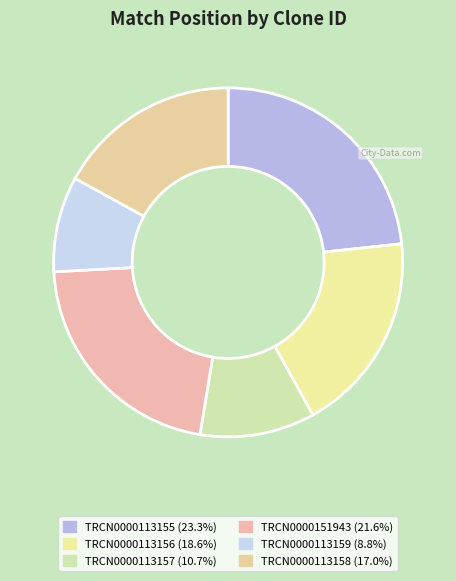

Count the number of slices in the pie.

6